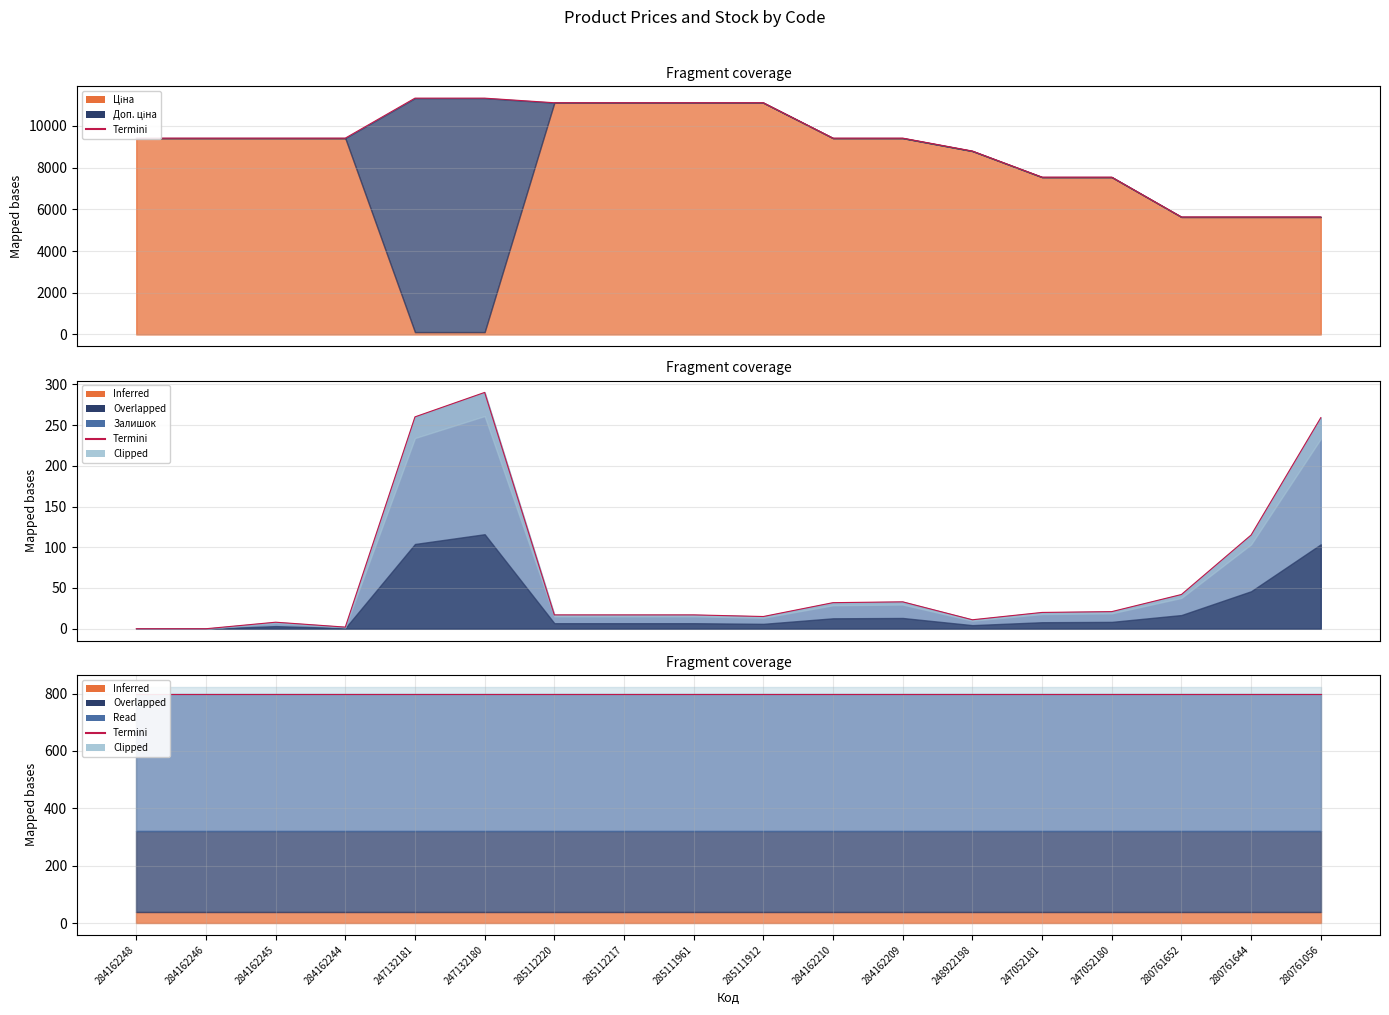

The Доп. ціна series shows 4660.0 at 284162246. True or false?

False